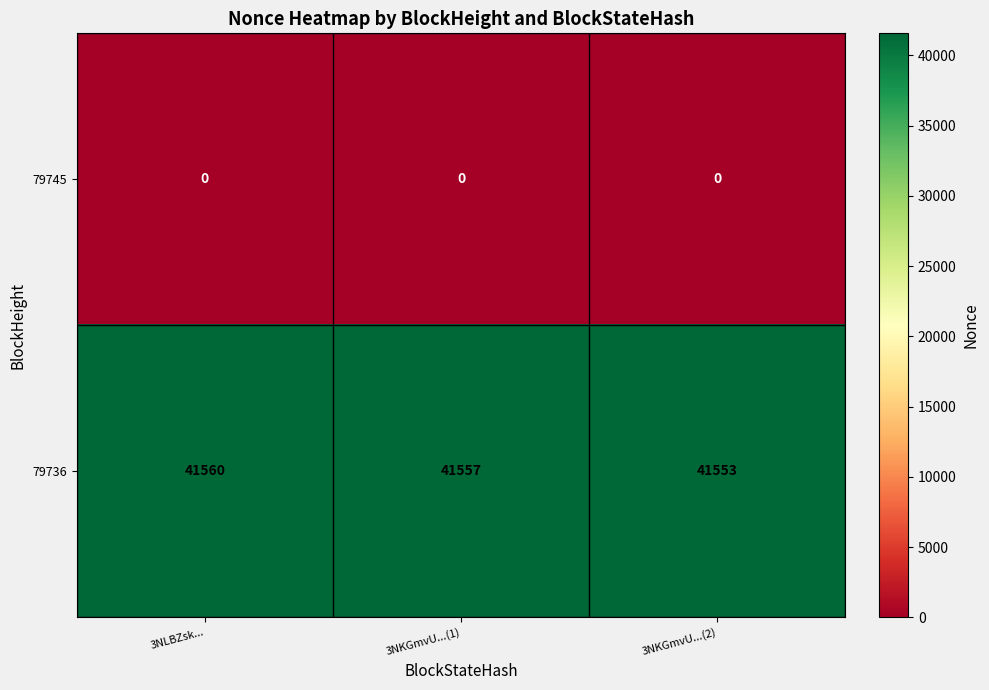

Between 3NLBZsk... and 3NKGmvU...(1), which series saw the biggest shift?

79736